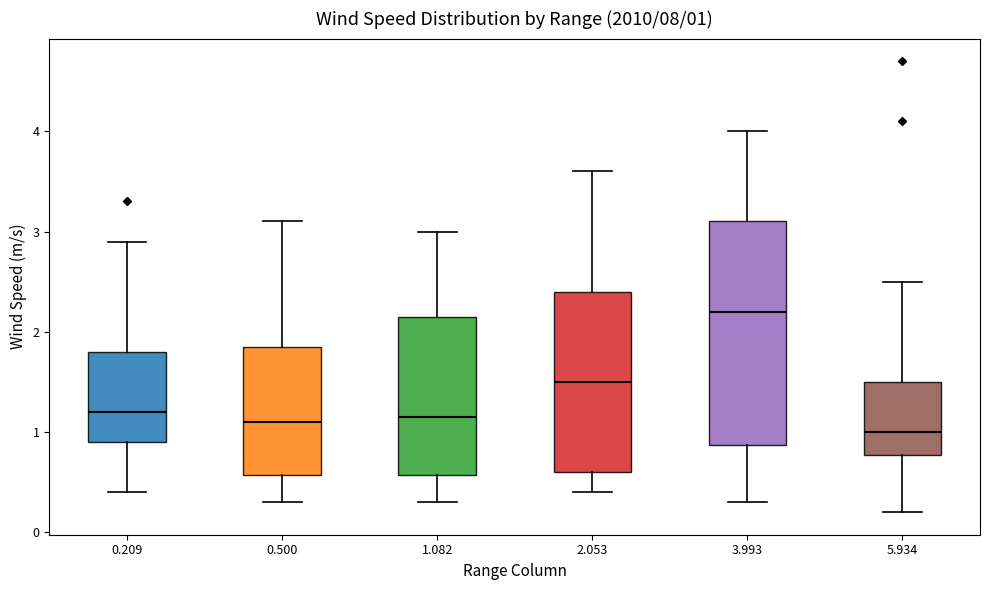

Comparing the boxes themselves (not the whiskers), which one is the tallest?

3.993